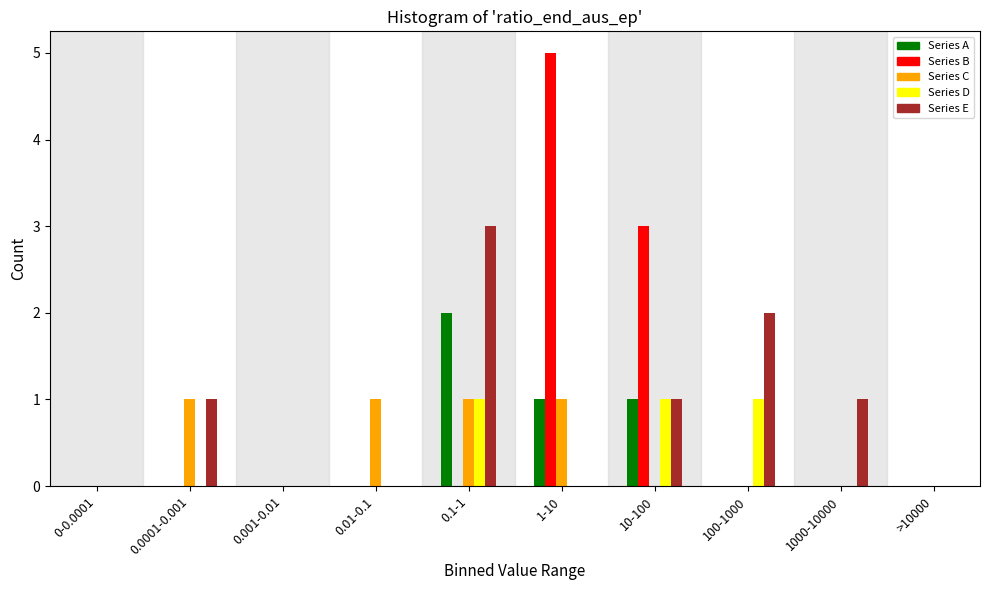

What is the sum of all Series B values?

8